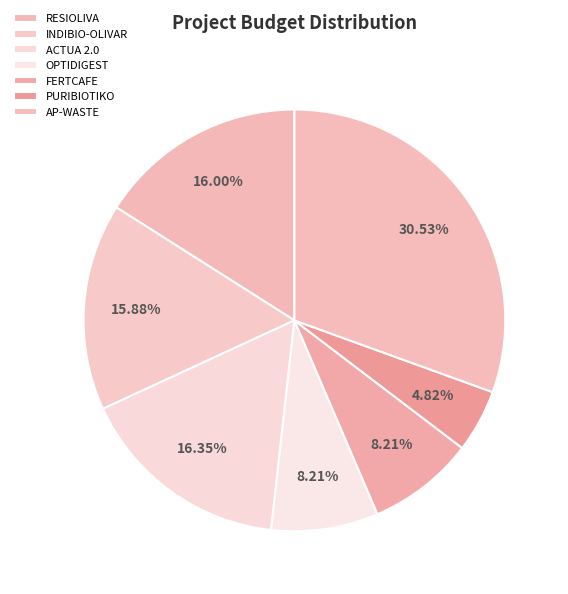

How much of the chart is everything except OPTIDIGEST?

91.8%